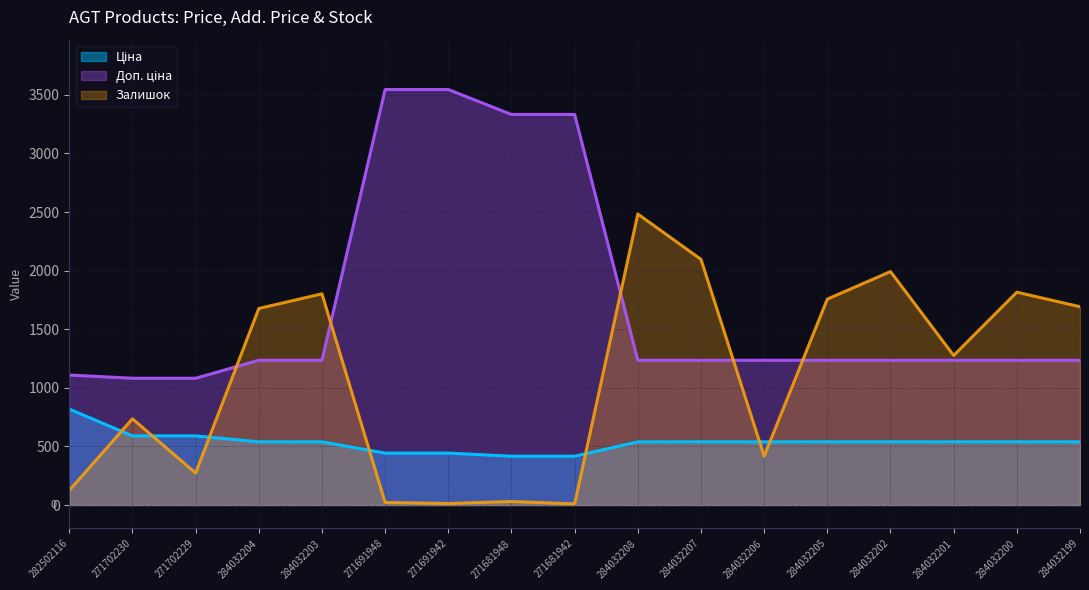

What is the maximum value shown in the chart?

3545.0